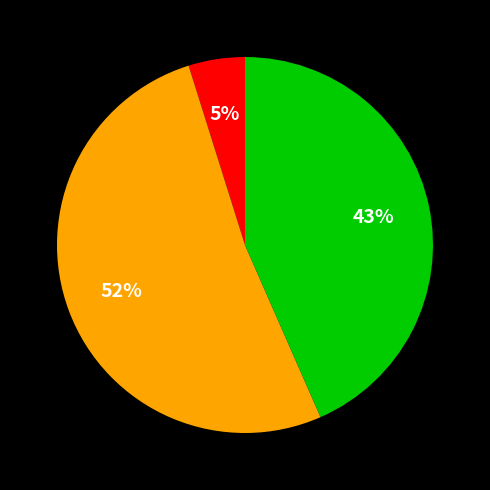

Is there any slice that represents more than half of the pie?

Yes